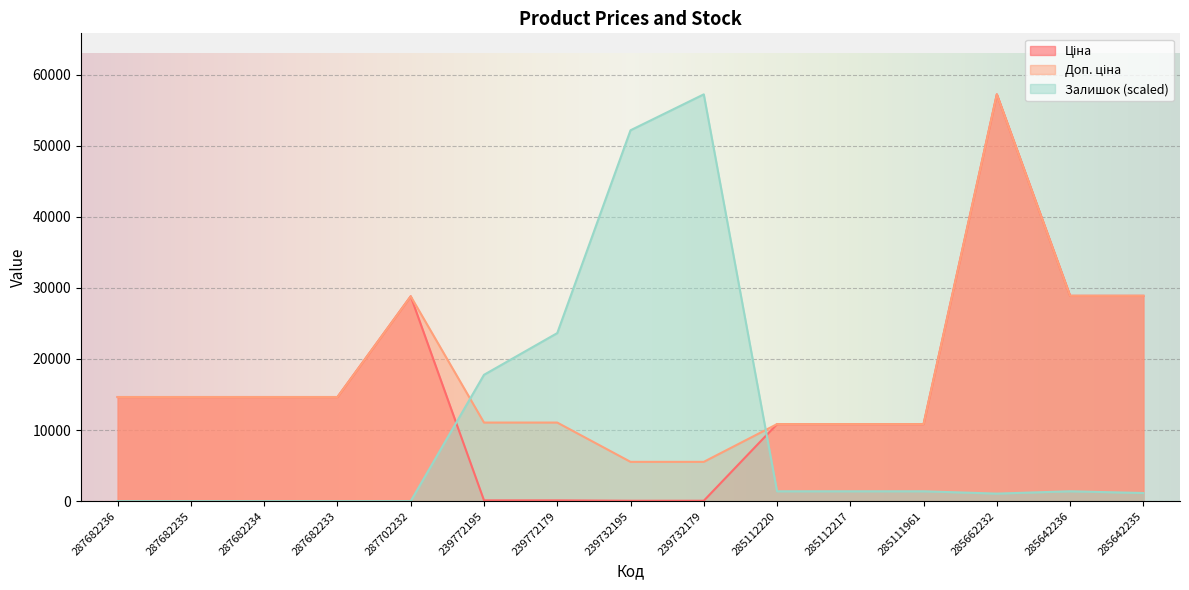

At which label does Залишок reach its peak?

239732179